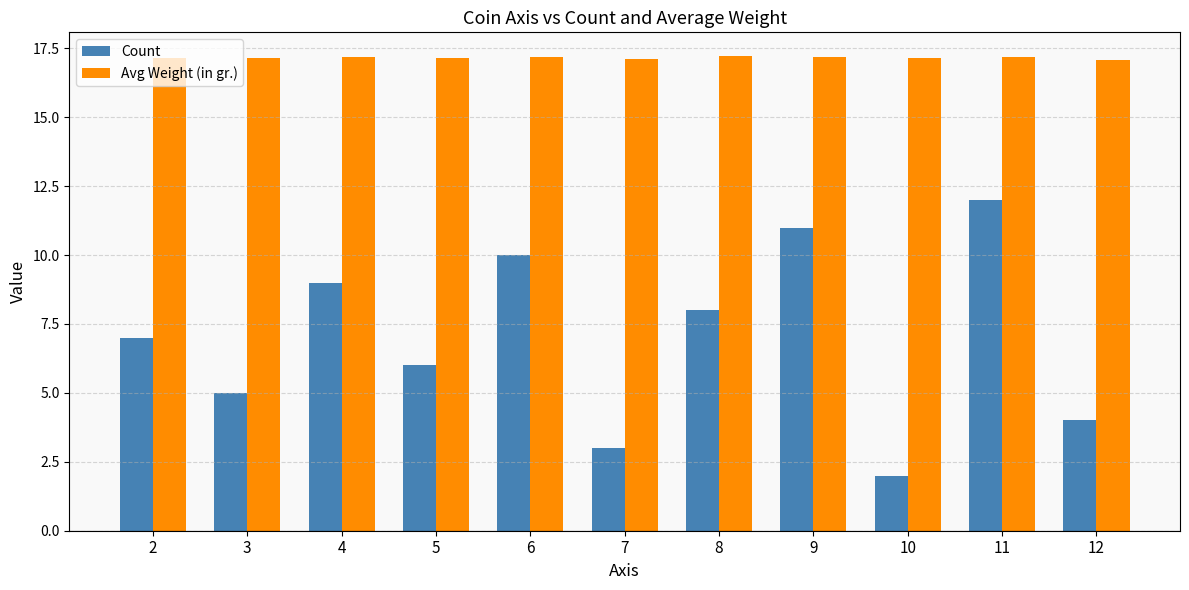

Is it true that Count equals 3.6 at 4?

False